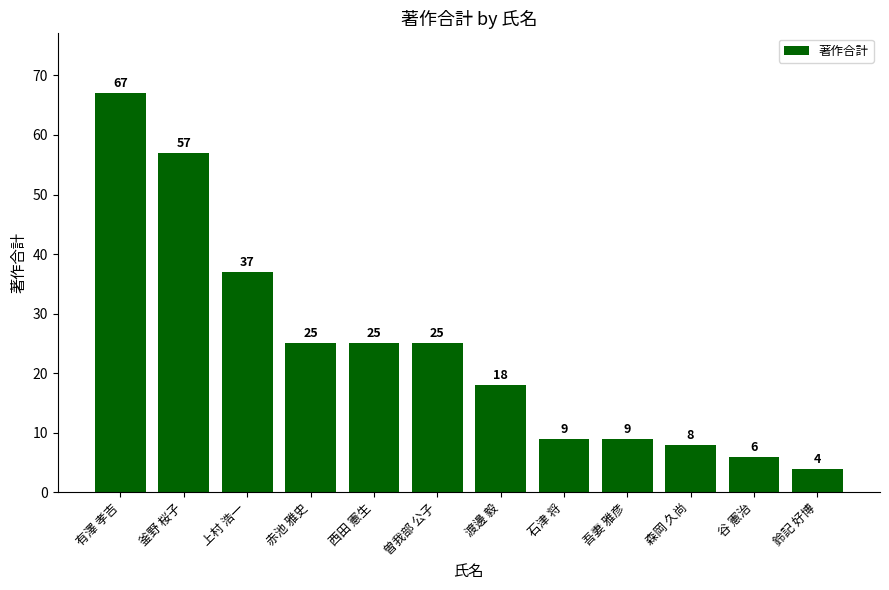

Is it true that the value at 鈴記 好博 is 7?

False